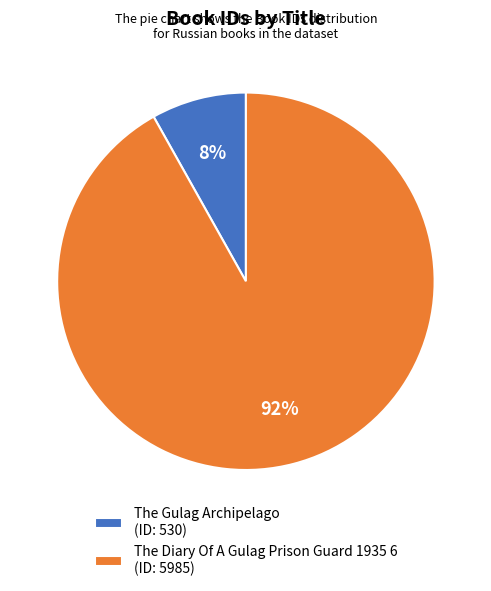

Rank the categories by value from lowest to highest.

The Gulag Archipelago, The Diary Of A Gulag Prison Guard 1935 6